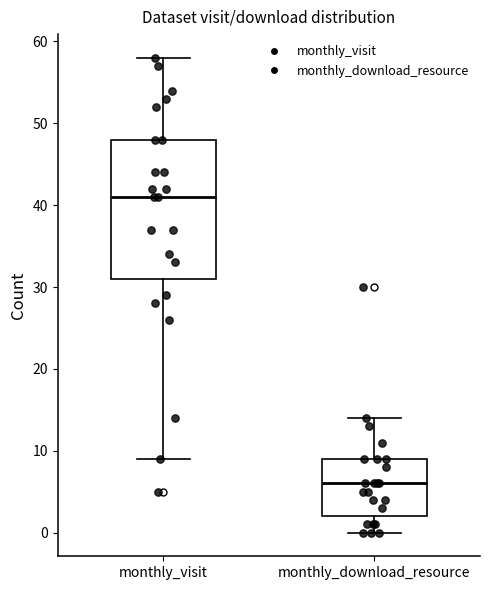

Comparing the boxes themselves (not the whiskers), which one is the tallest?

monthly_visit